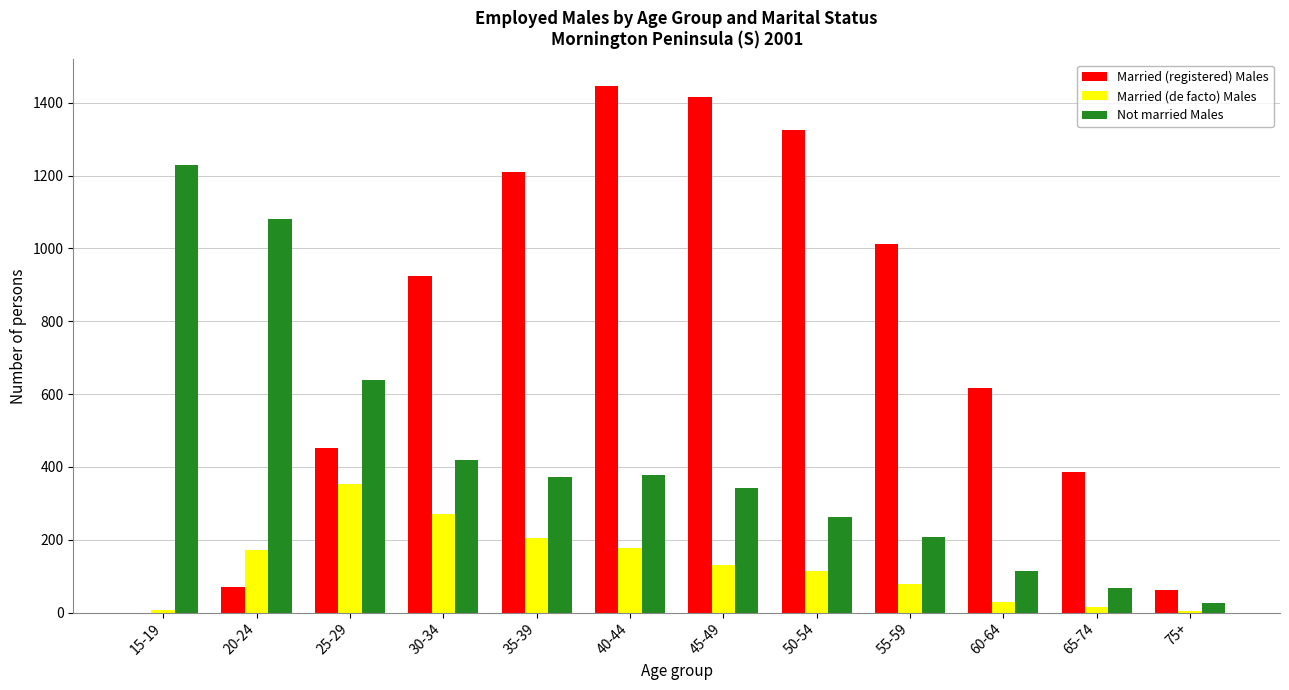

Where is Married (registered) Males nearest to the value 723?

60-64